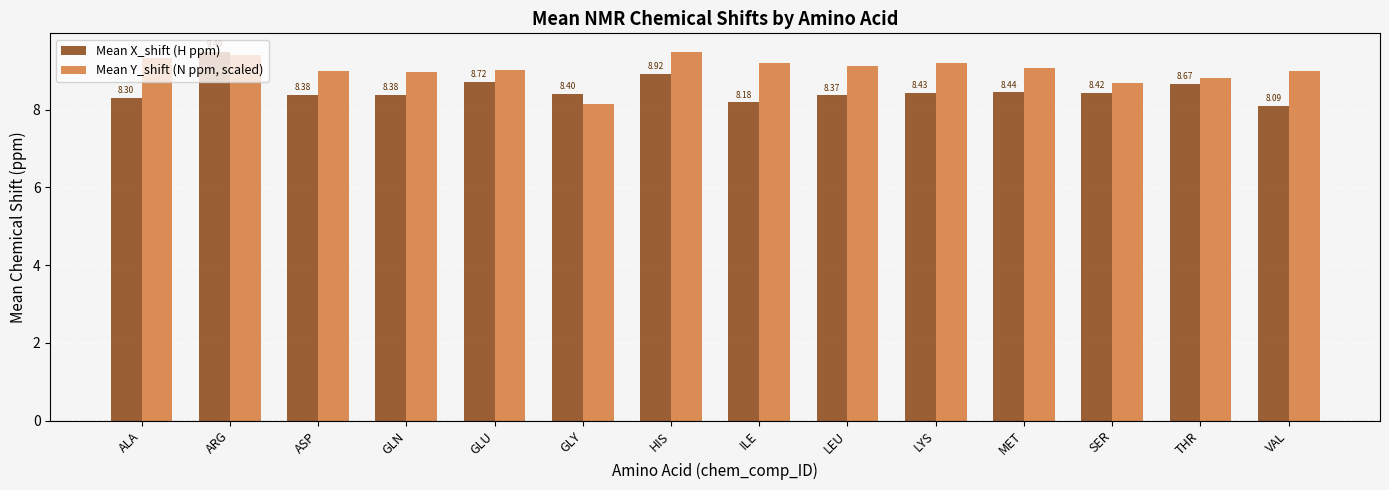

Is the value of Mean X_shift (H ppm) at SER greater than the value of Mean Y_shift (N ppm, scaled) at GLN?

No